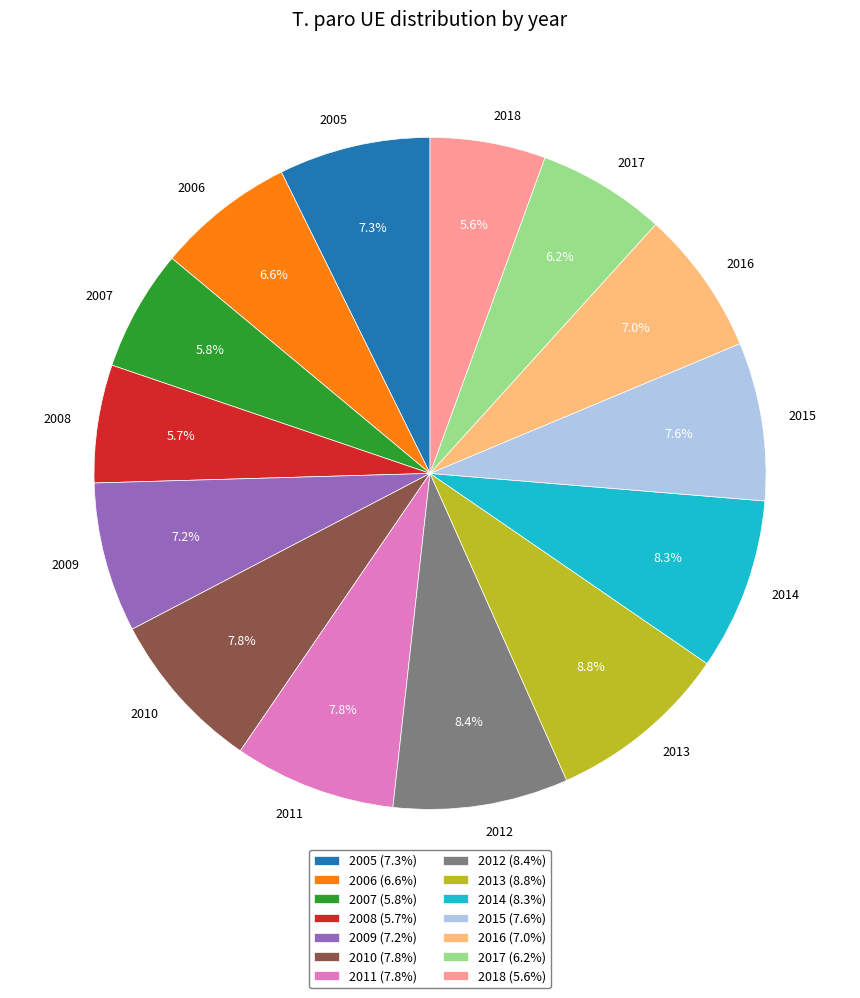

Is there any slice that represents more than half of the pie?

No